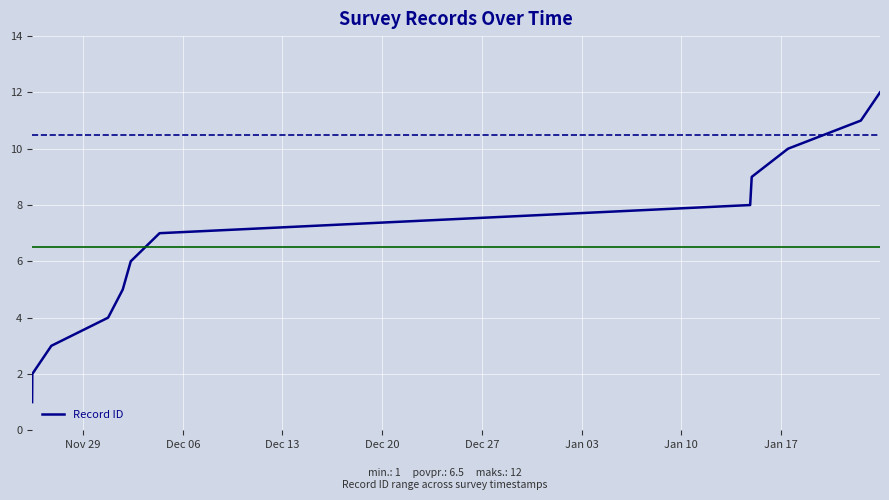

What is the maximum value shown in the chart?

12